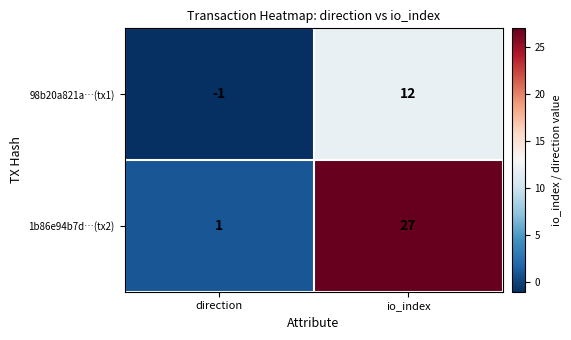

The 98b20a821a…(tx1) series shows -2 at direction. True or false?

False